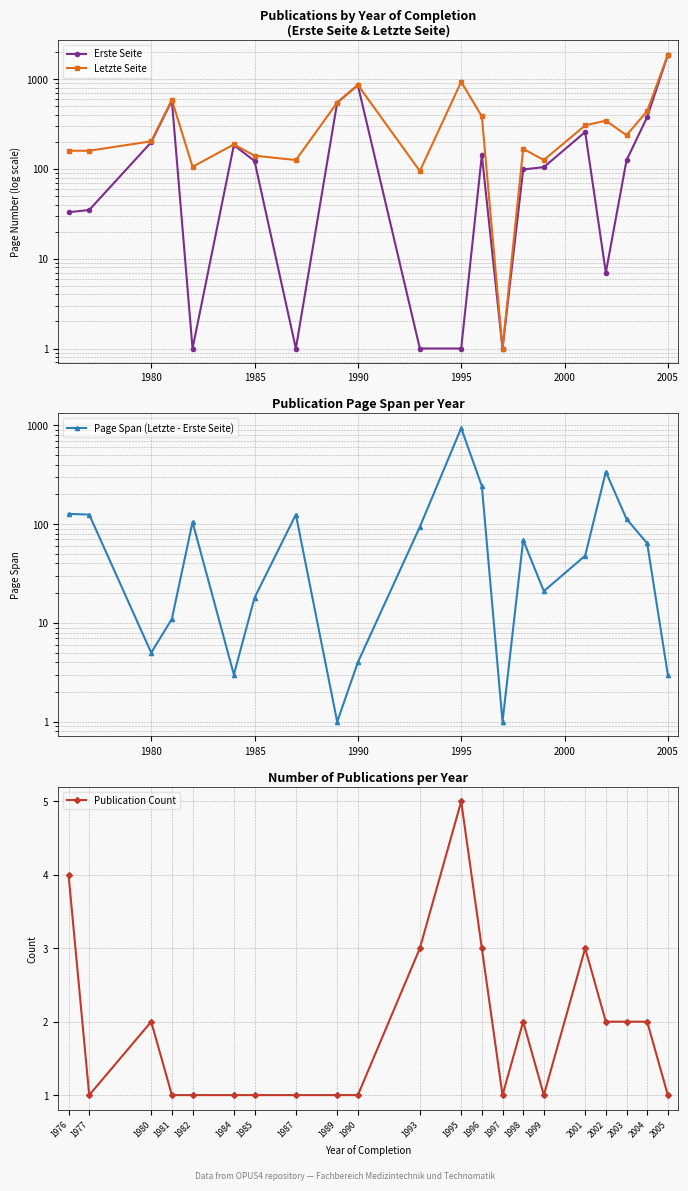

At which category does Publication Count reach its first local valley?

1977